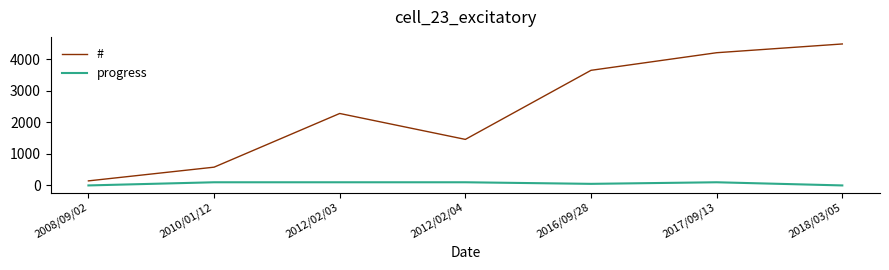

Which series has the widest spread of values?

#